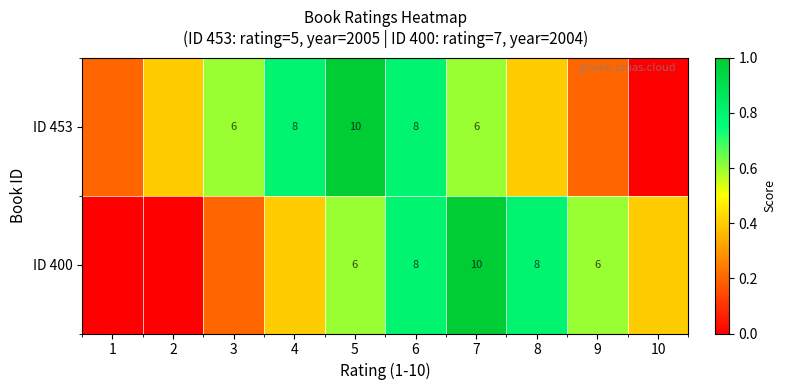

At which category is the sum across all series the highest?

5